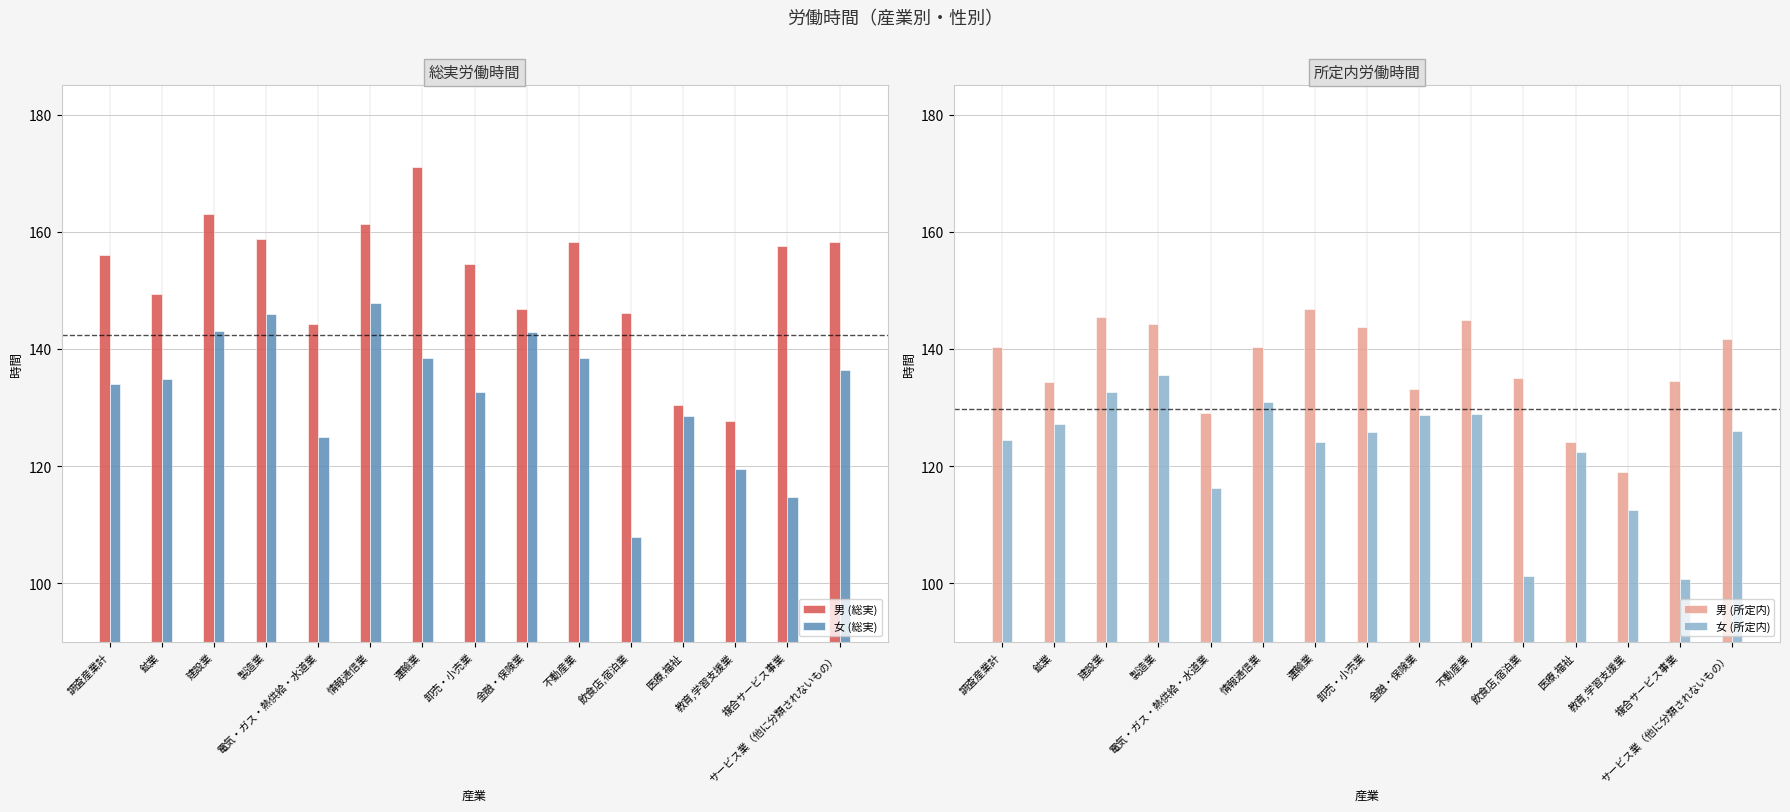

How many data points in 女 (総実) are less than 134?

6